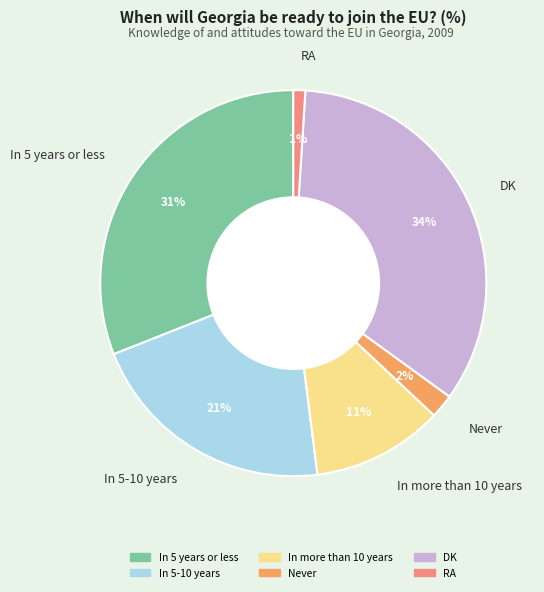

Is the sum of RA and Never greater than half?

No